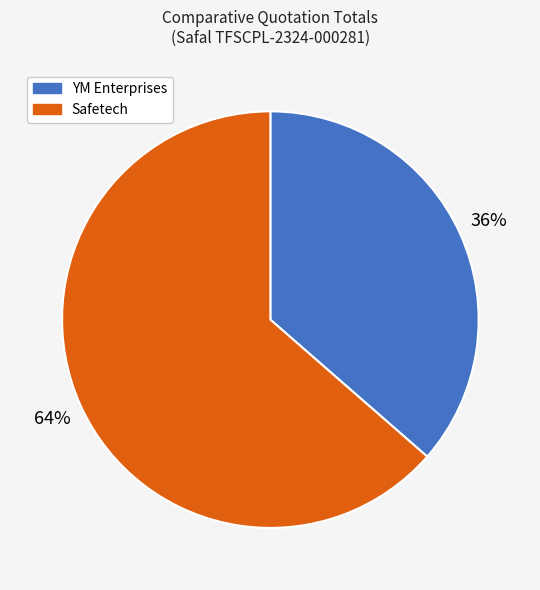

What percentage is the Safetech slice, to the nearest percent?

64%